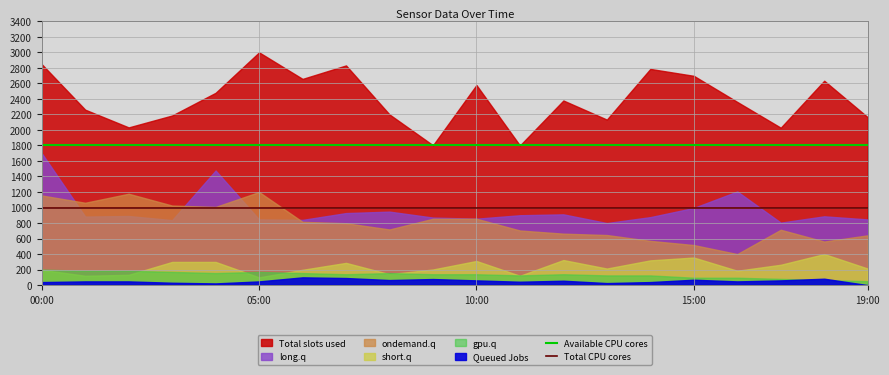

True or false: Available CPU cores and Total CPU cores intersect in this chart.

False